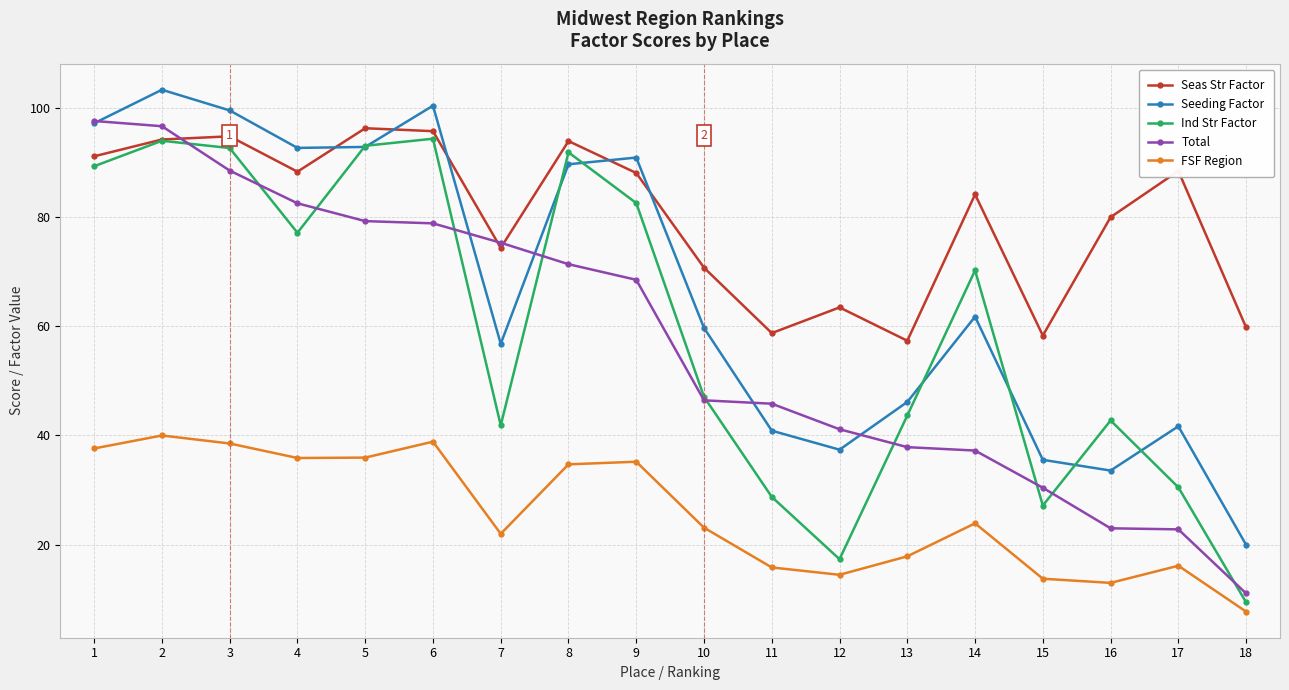

True or false: Total and FSF Region cross at least once.

False